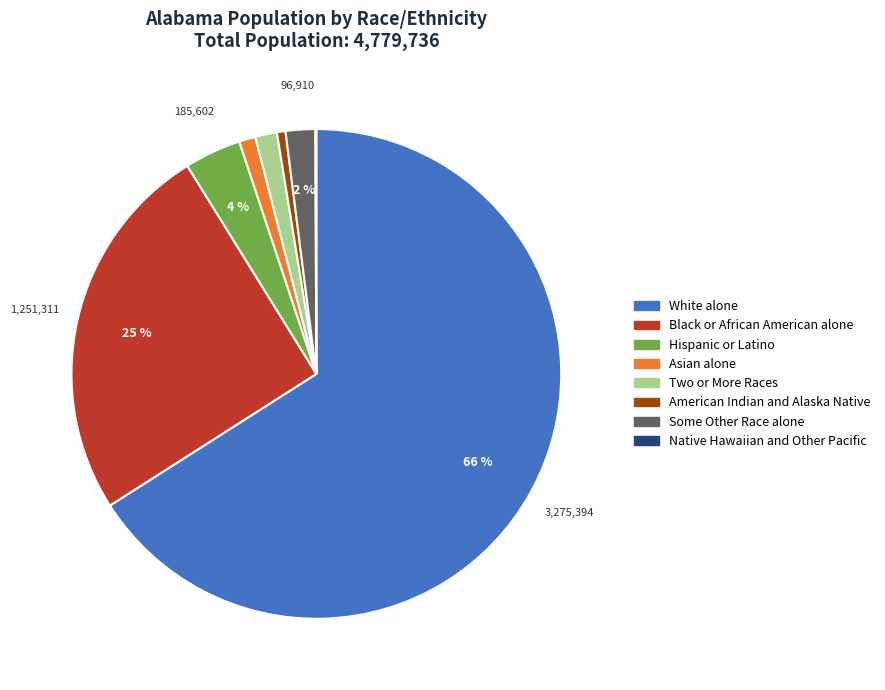

To the nearest percent, what is the average slice percentage?

12%